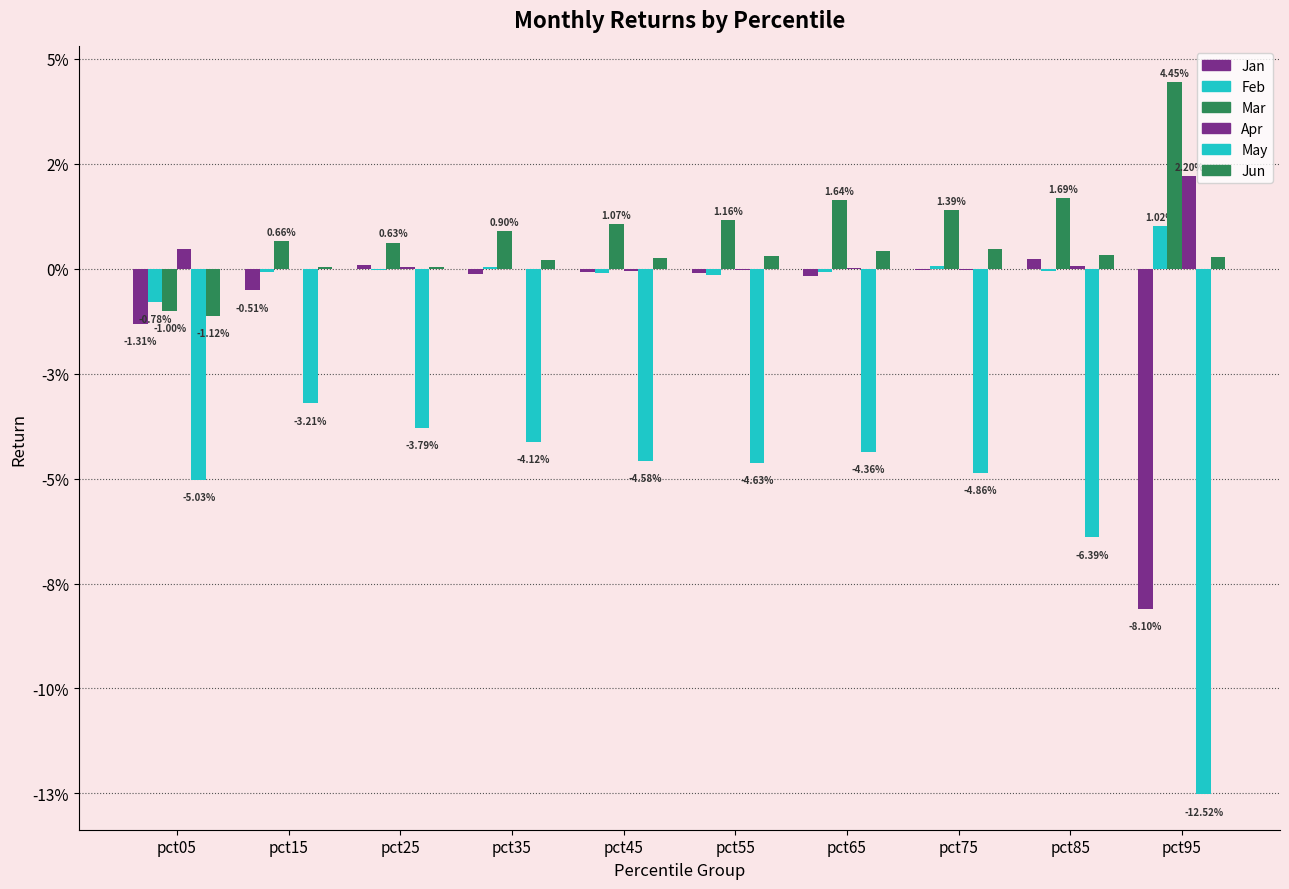

Does the chart contain stacked bars?

No